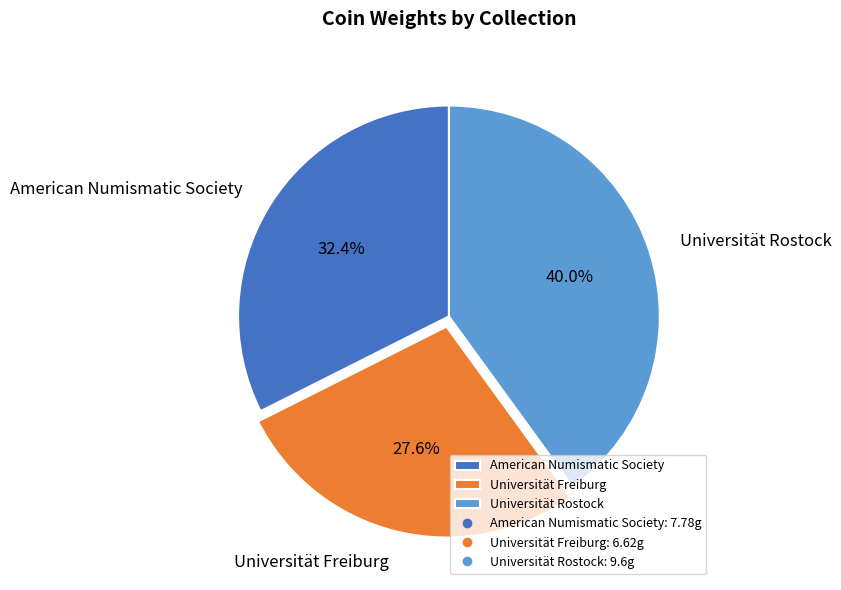

Which category has the biggest portion of the pie?

Universität Rostock